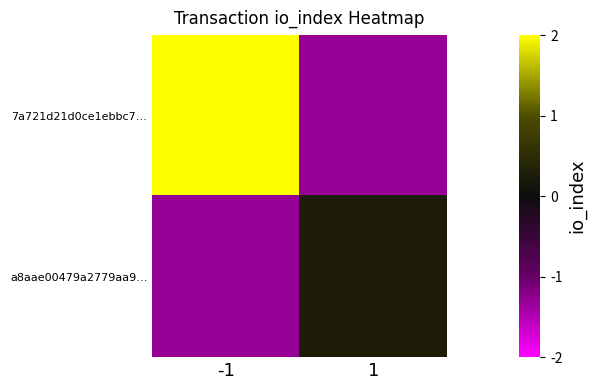

Which has a higher value, 1 or -1?

-1